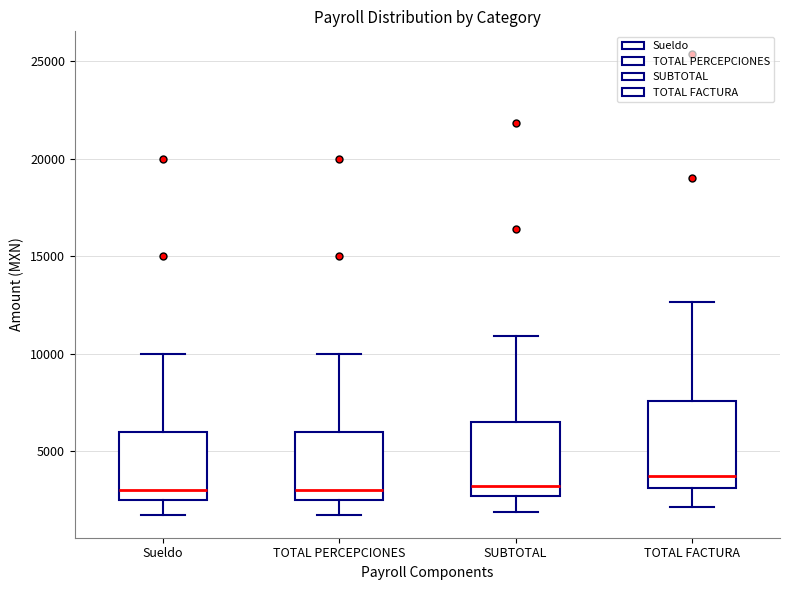

Which box is the tallest, from its lower edge to its upper edge?

TOTAL FACTURA